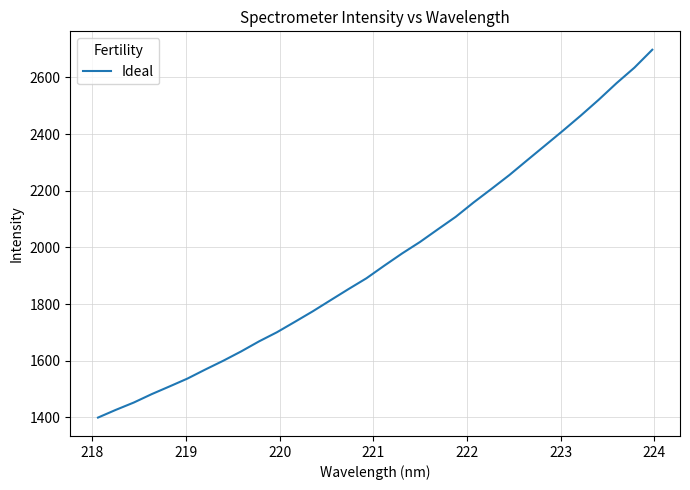

What is the maximum value shown in the chart?

2697.6